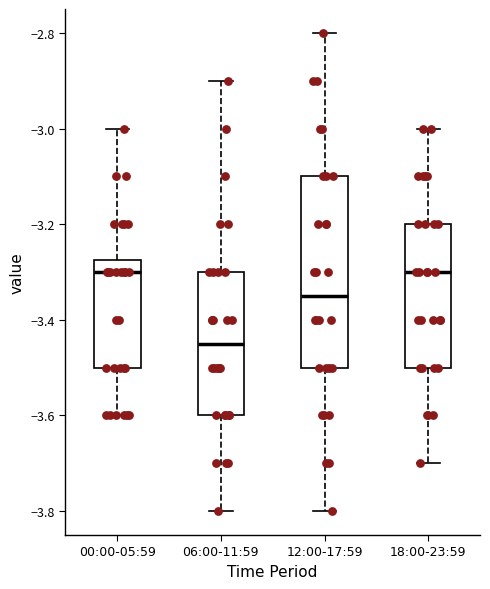

Reading left to right, transcribe this box plot: for each box, give where its median line is, the range the box spans, and where its two whiskers end, as read against the y-axis. The values are not printed on the chart, so give them approximately, as read against the axis.

00:00-05:59: median -3.30, box -3.50 to -3.28, whiskers -3.60 to -3.00
06:00-11:59: median -3.44, box -3.60 to -3.30, whiskers -3.80 to -2.90
12:00-17:59: median -3.34, box -3.50 to -3.10, whiskers -3.80 to -2.80
18:00-23:59: median -3.30, box -3.50 to -3.20, whiskers -3.70 to -3.00